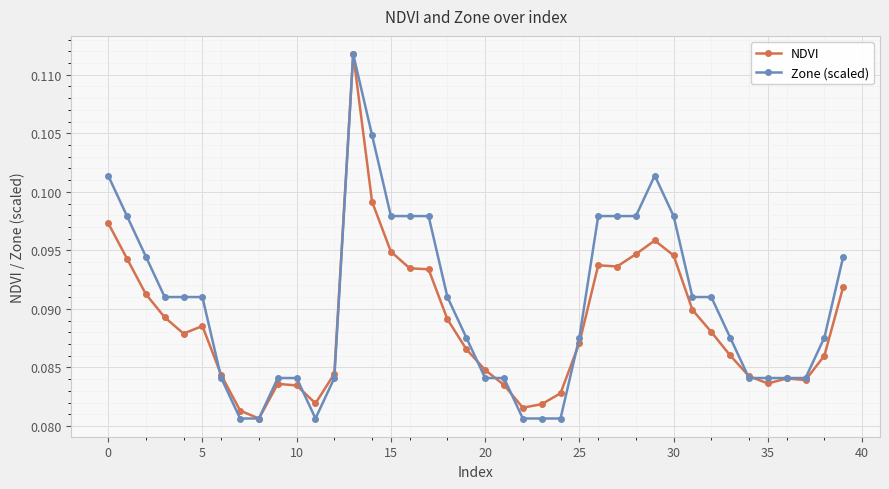

True or false: Zone (scaled) has more than 1 points higher than both neighbors.

True